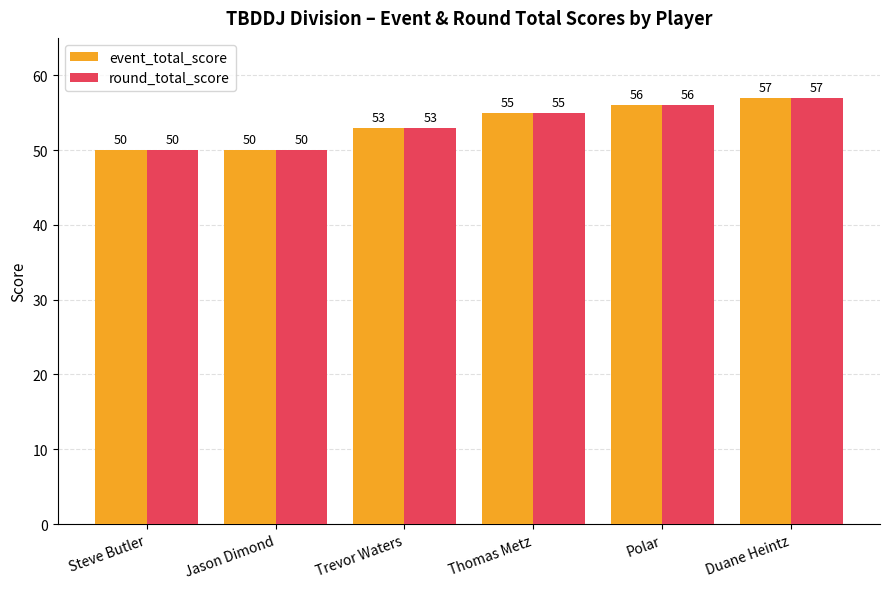

The event_total_score series shows 50 at Steve Butler. True or false?

True